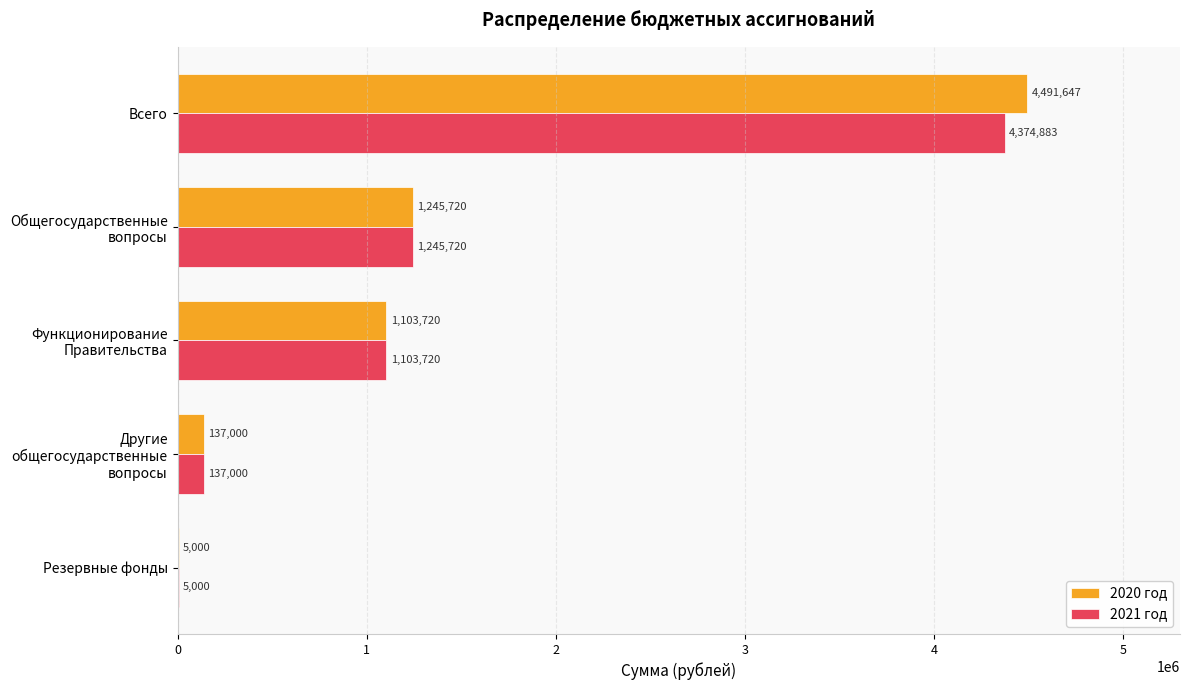

At which category does the chart reach its peak across all series?

Всего